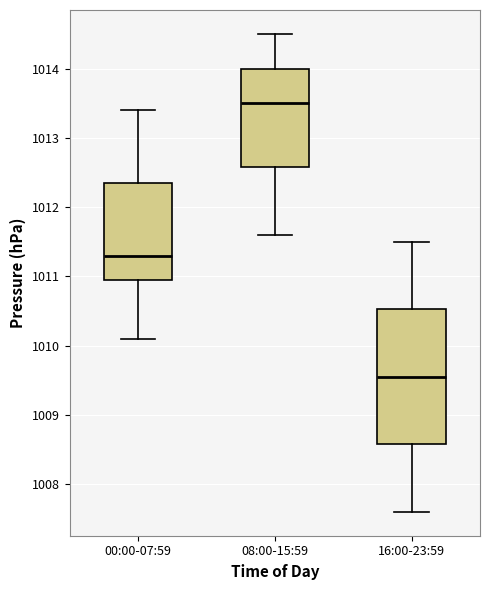

Reading left to right, transcribe this box plot: for each box, give where its median line is, the range the box spans, and where its two whiskers end, as read against the y-axis. The values are not printed on the chart, so give them approximately, as read against the axis.

00:00-07:59: median 1011.3, box 1011.0 to 1012.4, whiskers 1010.1 to 1013.4
08:00-15:59: median 1013.5, box 1012.6 to 1014.0, whiskers 1011.6 to 1014.5
16:00-23:59: median 1009.6, box 1008.6 to 1010.5, whiskers 1007.6 to 1011.5